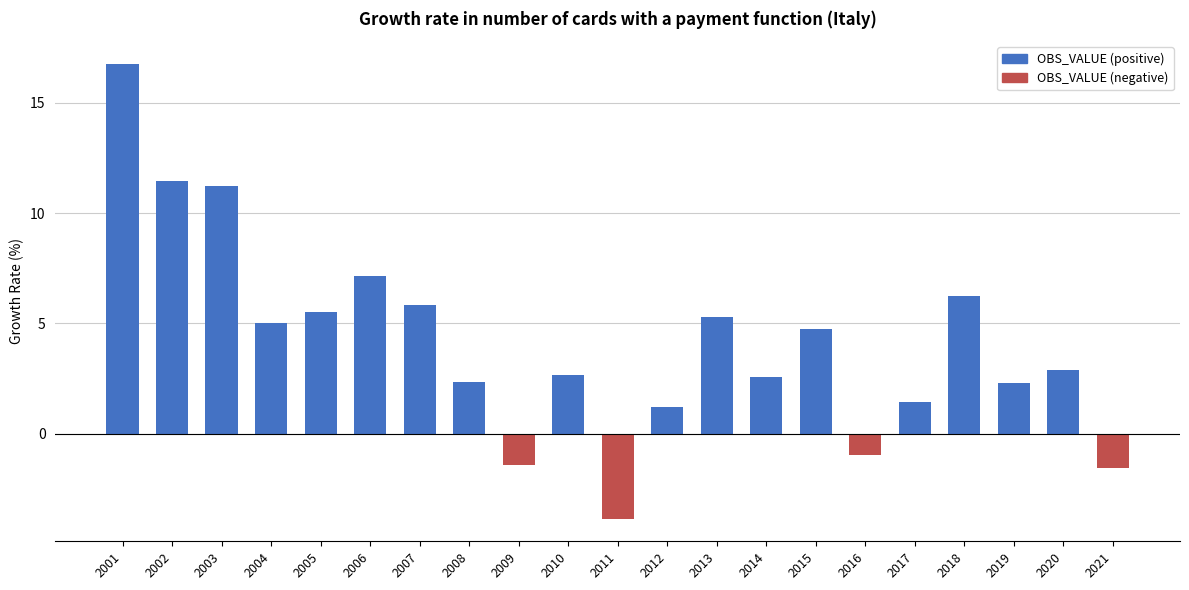

What is the average value?

4.1